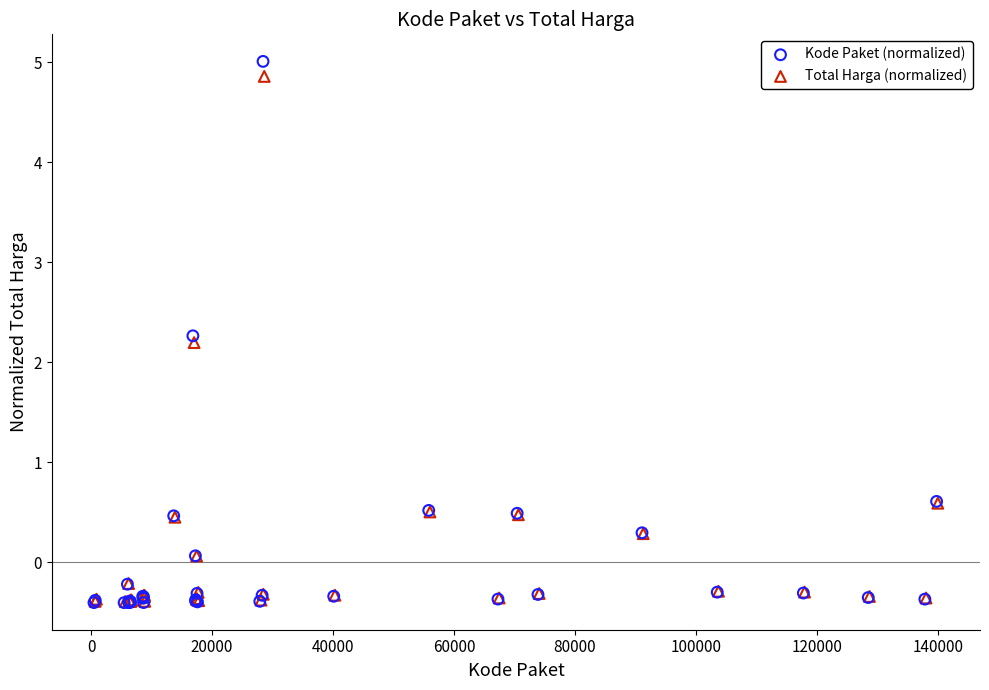

Which series has the largest Y range (max minus min)?

Kode Paket (normalized)